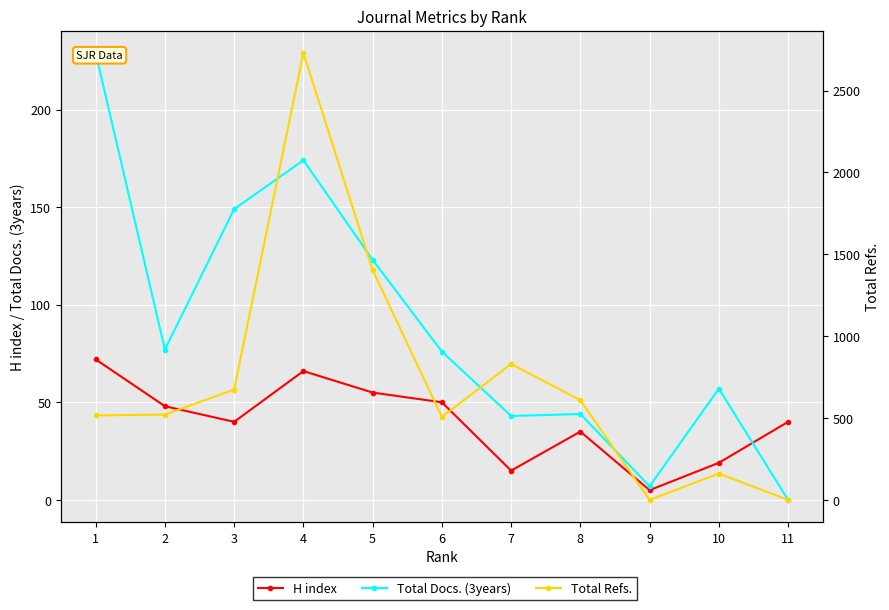

The value of Total Refs. at 1 is 516. True or false?

True